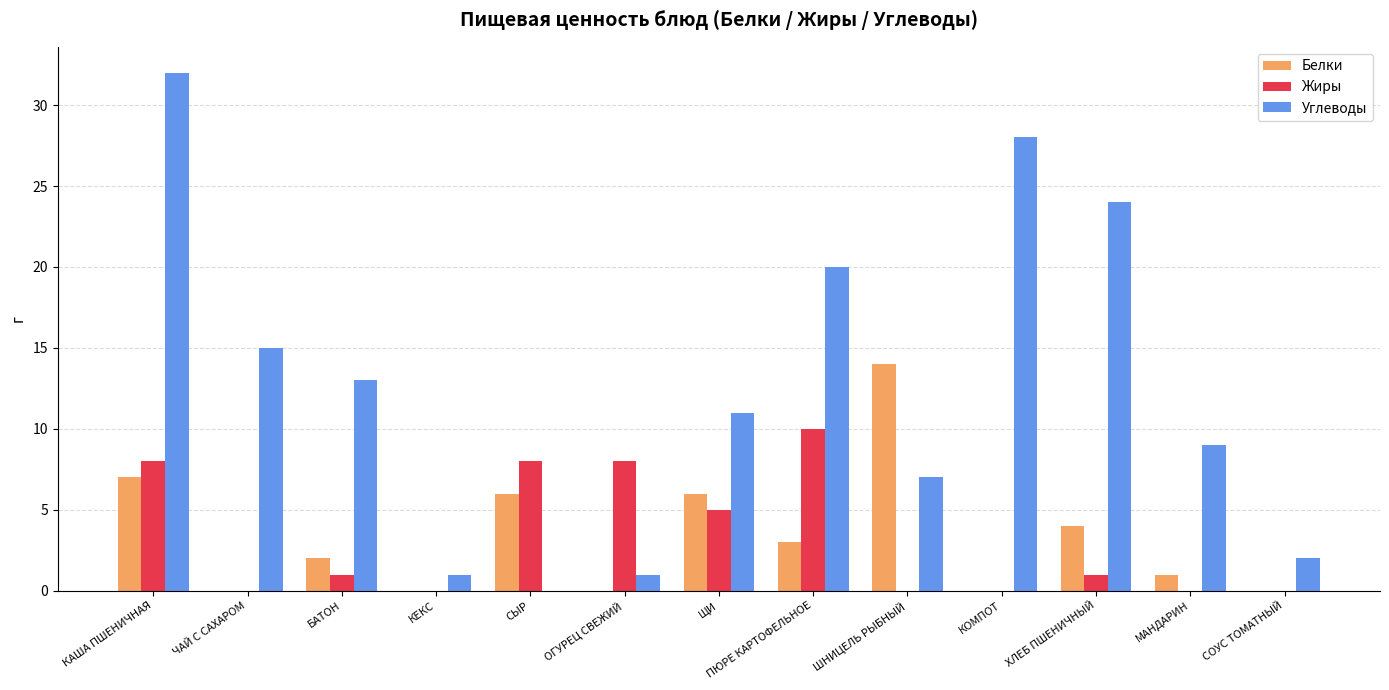

At which label does Углеводы reach its peak?

КАША ПШЕНИЧНАЯ